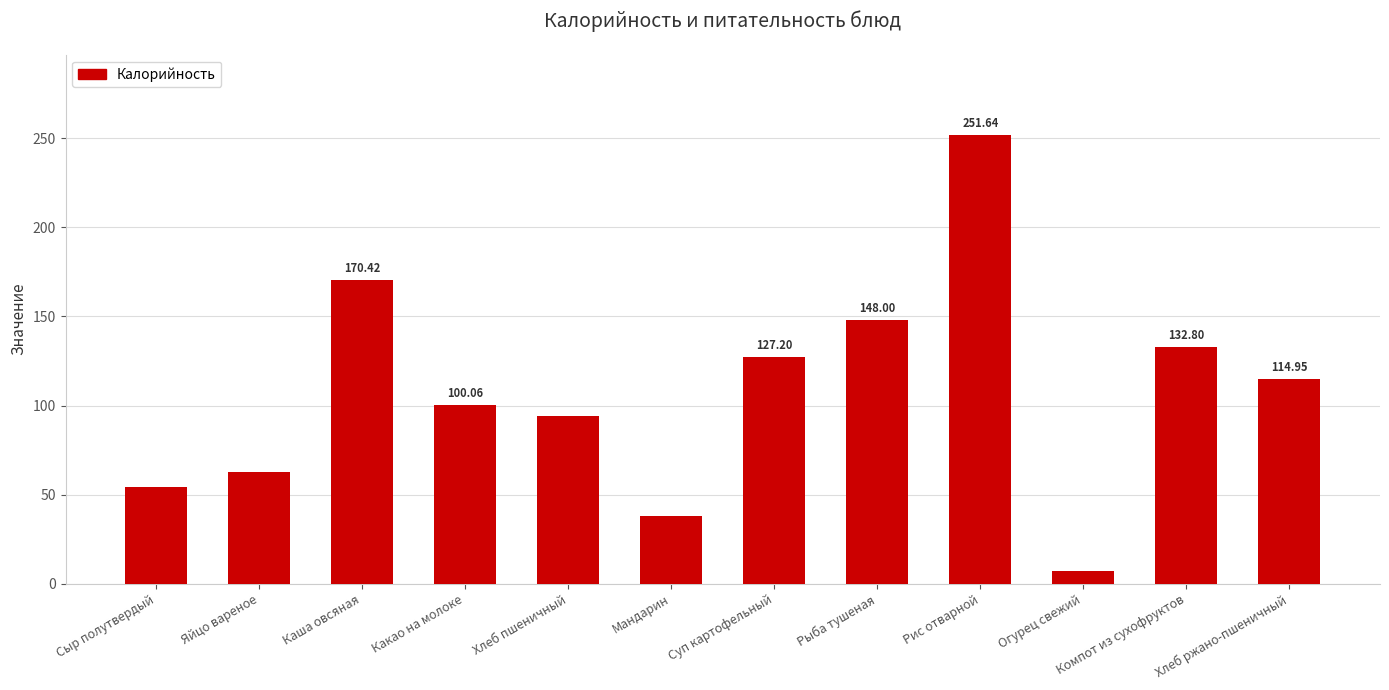

The chart shows a value of 62.8 at Яйцо вареное. True or false?

True